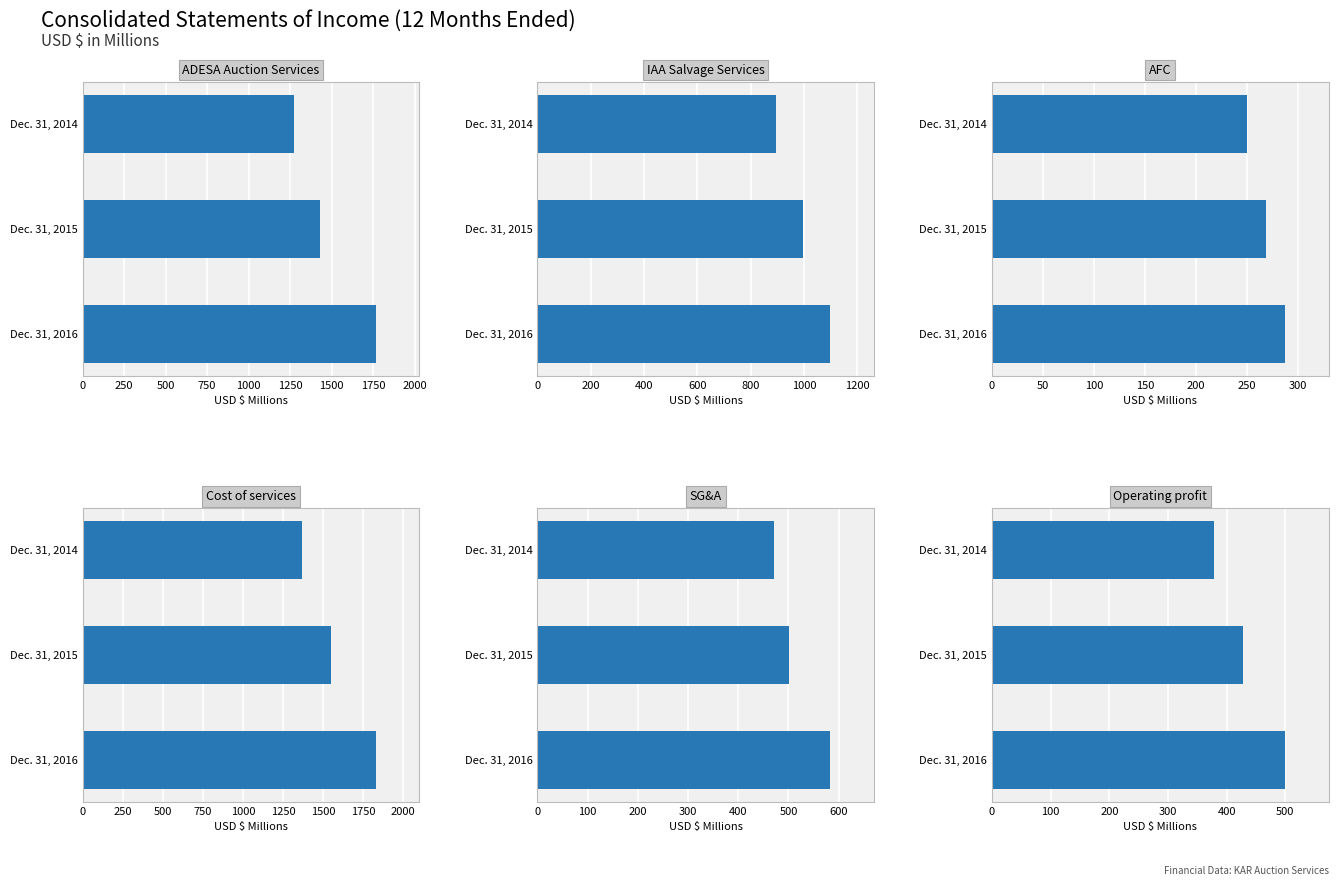

Does the chart contain any negative values?

No